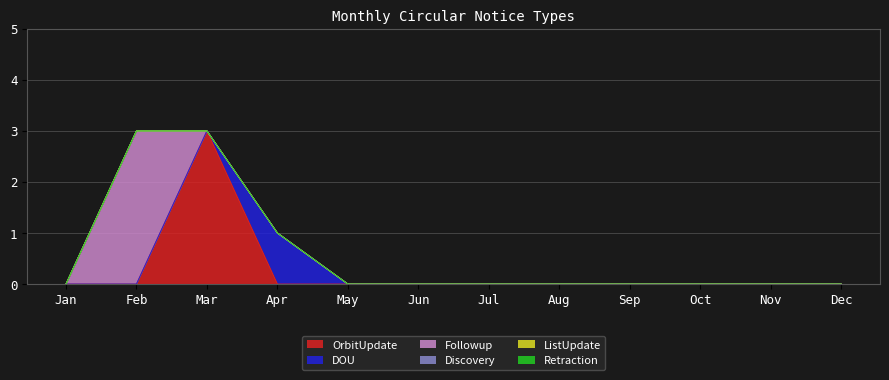

Which series has the widest spread of values?

OrbitUpdate